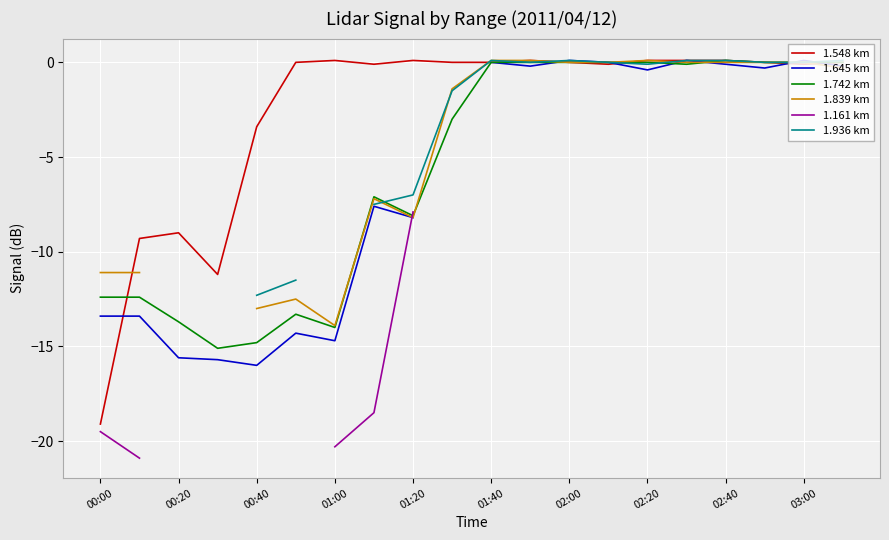

How many lines are shown in the chart?

6